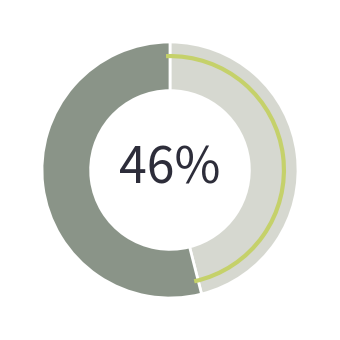

Is there any slice that represents more than half of the pie?

Yes